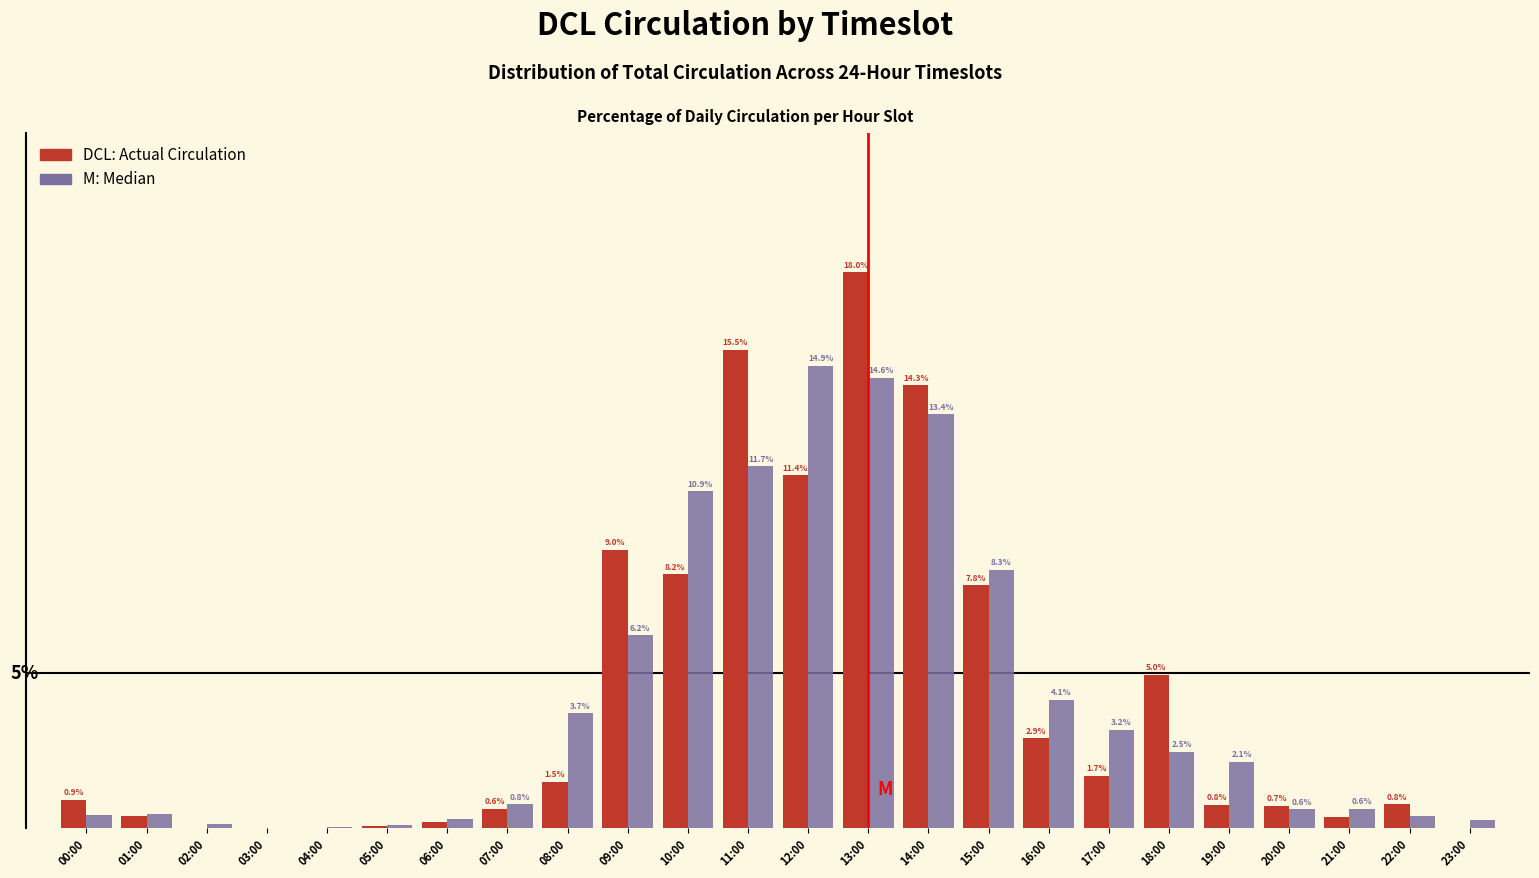

At which category does the chart reach its peak across all series?

13:00